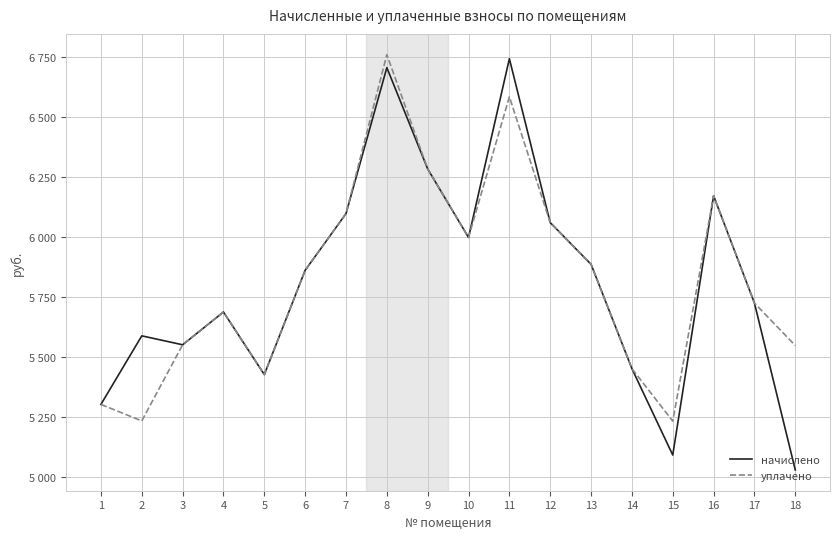

True or false: уплачено and начислено cross at least once.

False